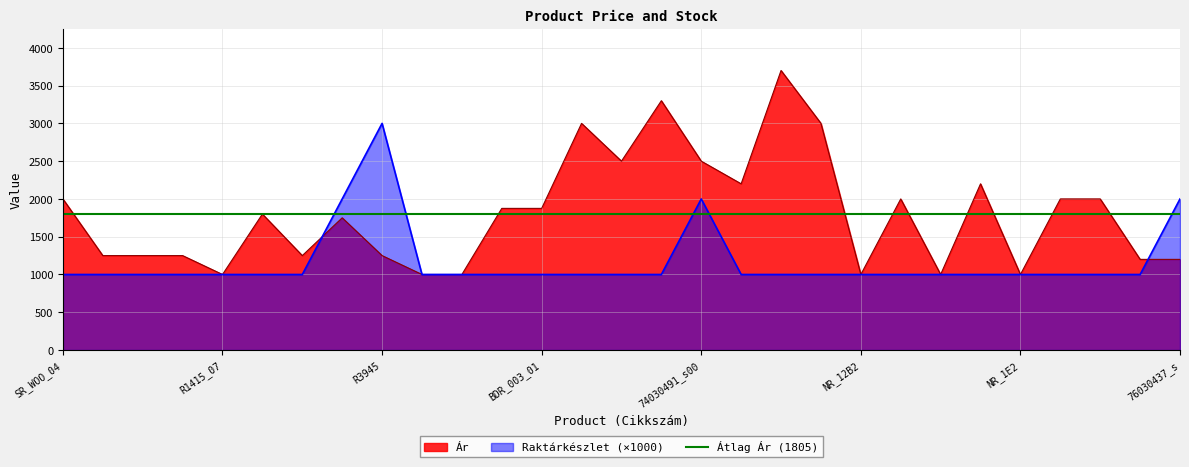

Reading right to left, transcribe all the data shown in this chart.

Raktárkészlet: 76030437_s=2000	SR_76_02=1000	SR_002_02=1000	SR_002_01=1000	NR_1E2=1000	SR_001_01=1000	SR_79=1000	SR_003_02=1000	NR_12B2=1000	JSB_528_13=1000	JSB_3529_05=1000	76030764_z1_s13=1000	74030491_s00=2000	74030491_t14=1000	74030491_c00=1000	FM_K_013=1000	BDR_003_01=1000	BDR_003_02=1000	R4195_08=1000	R3842=1000	R3945=3000	14593910_10=2000	R5108_24=1000	SN_72=1000	R1415_07=1000	14711866_70440=1000	1454736_66=1000	1454736_57=1000	SR_WOO_04=1000
Ár: 76030437_s=1200	SR_76_02=1200	SR_002_02=2000	SR_002_01=2000	NR_1E2=1000	SR_001_01=2200	SR_79=1000	SR_003_02=2000	NR_12B2=1000	JSB_528_13=3000	JSB_3529_05=3700	76030764_z1_s13=2200	74030491_s00=2500	74030491_t14=3300	74030491_c00=2500	FM_K_013=3000	BDR_003_01=1875	BDR_003_02=1875	R4195_08=1000	R3842=1000	R3945=1250	14593910_10=1750	R5108_24=1250	SN_72=1800	R1415_07=1000	14711866_70440=1250	1454736_66=1250	1454736_57=1250	SR_WOO_04=2000